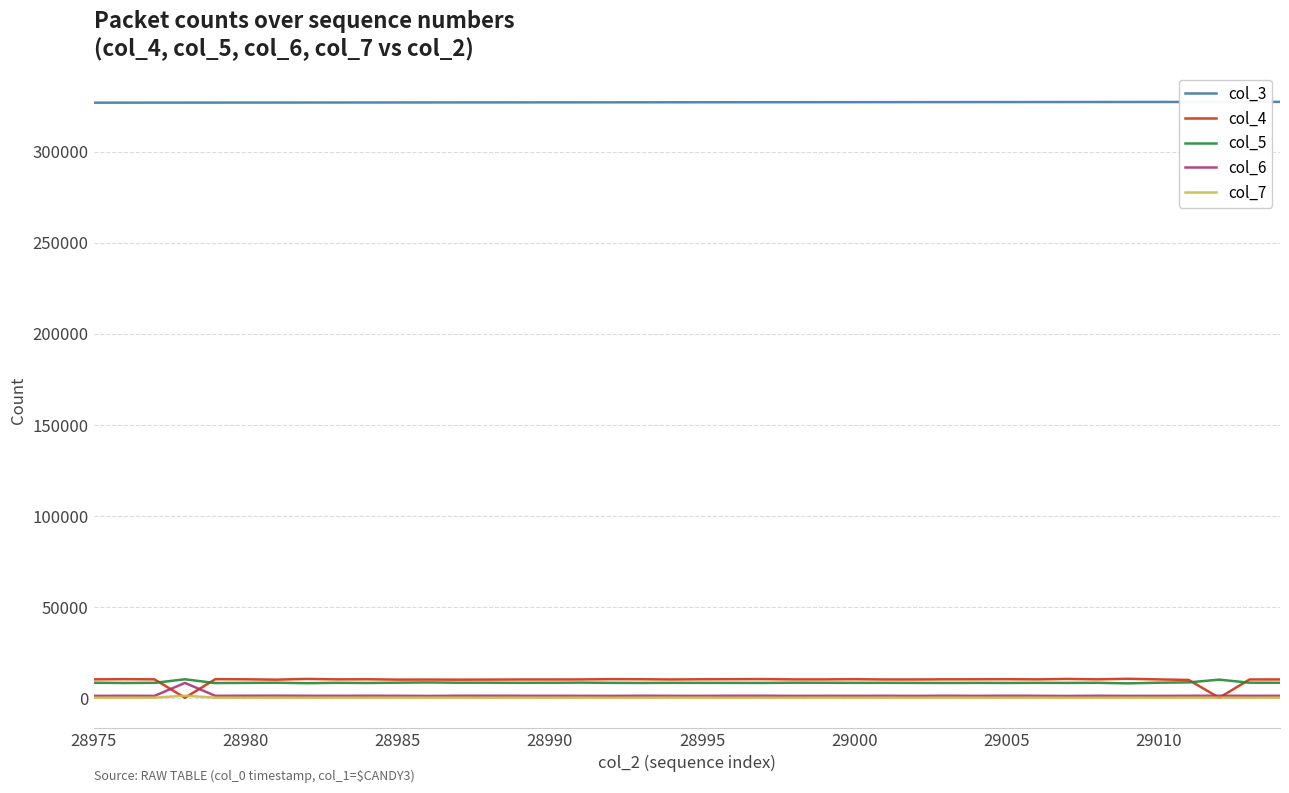

True or false: col_7 and col_3 cross at least once.

False